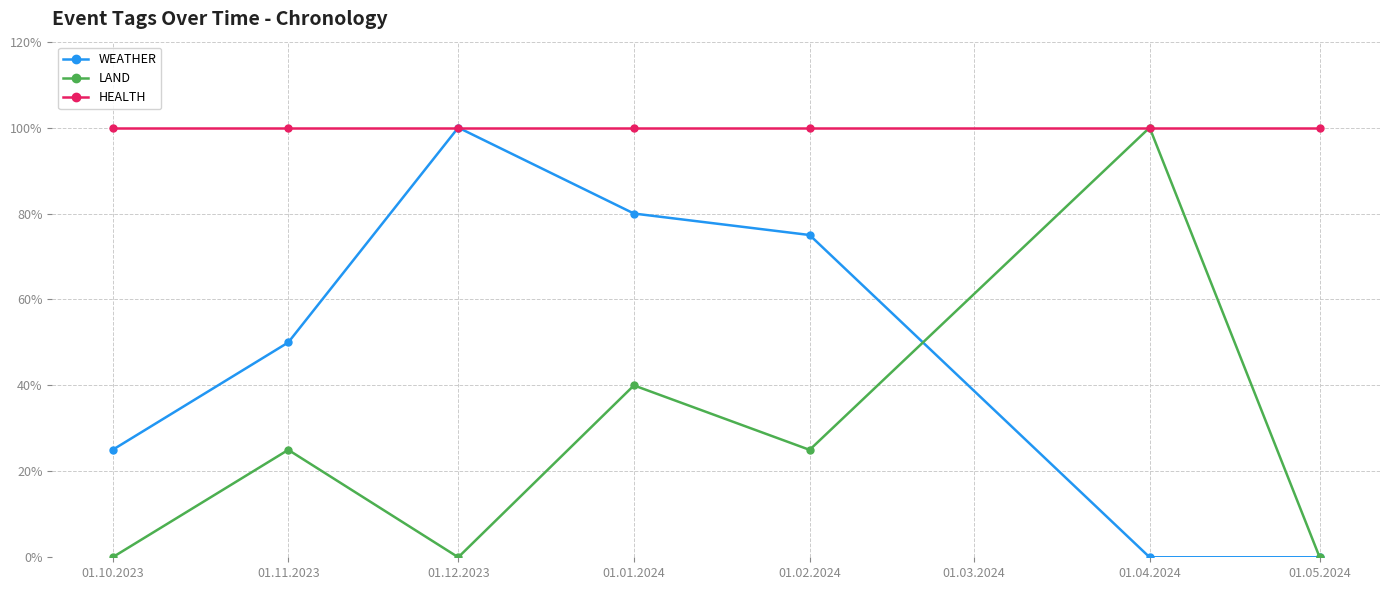

Which series changed the most between 01.04.2024 and 01.05.2024?

LAND